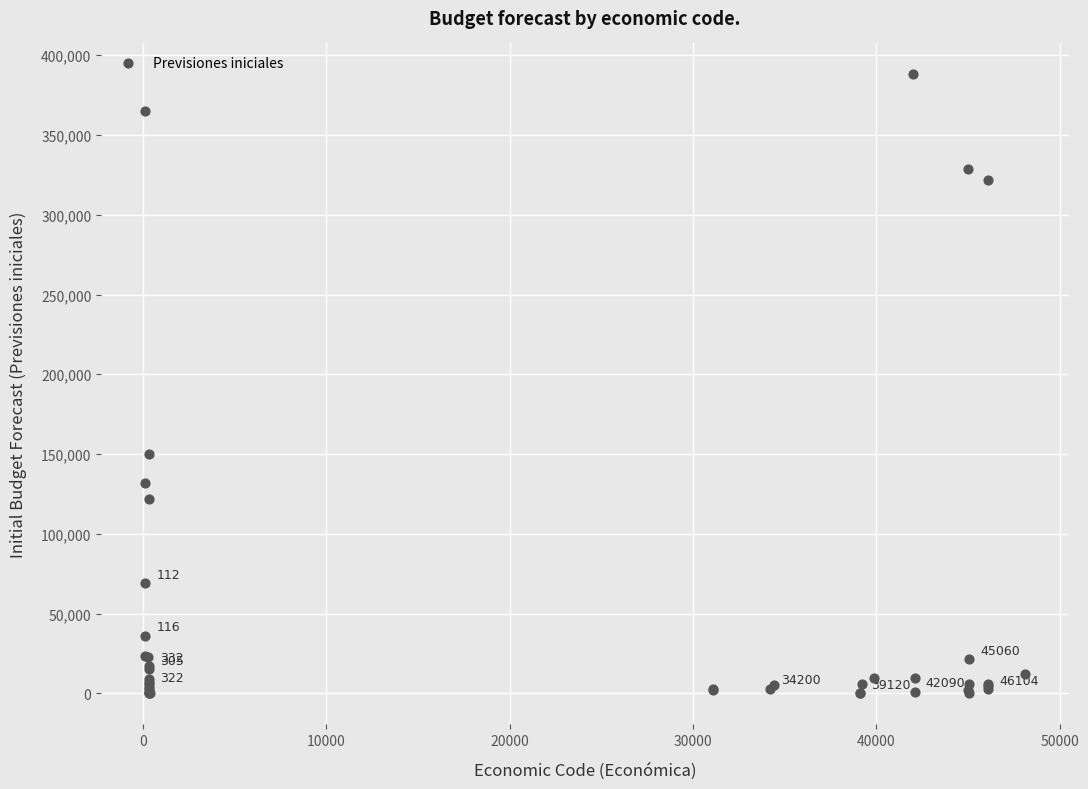

What Y value in the scatter plot is closest to 194050?

150000.0